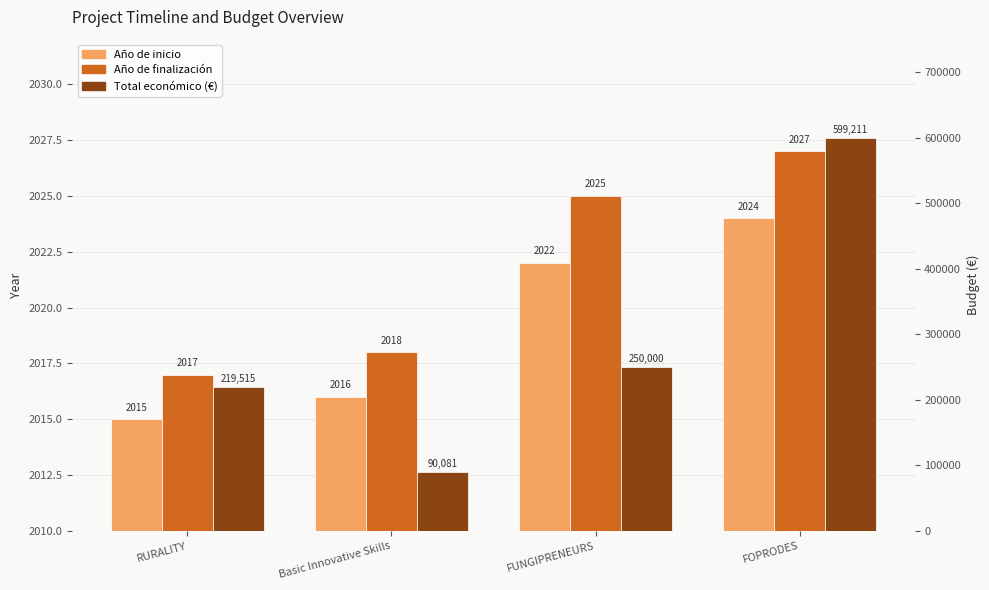

What is the value of the Total económico (€) bar at the 1st from the left?

219515